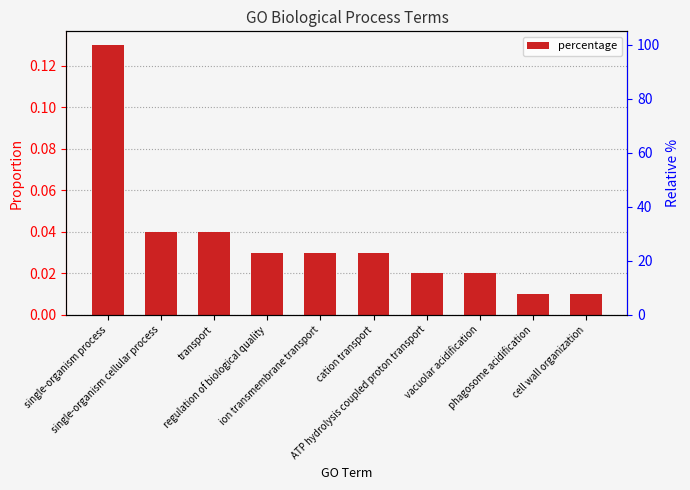

Which label corresponds to the largest value in the chart?

single-organism process